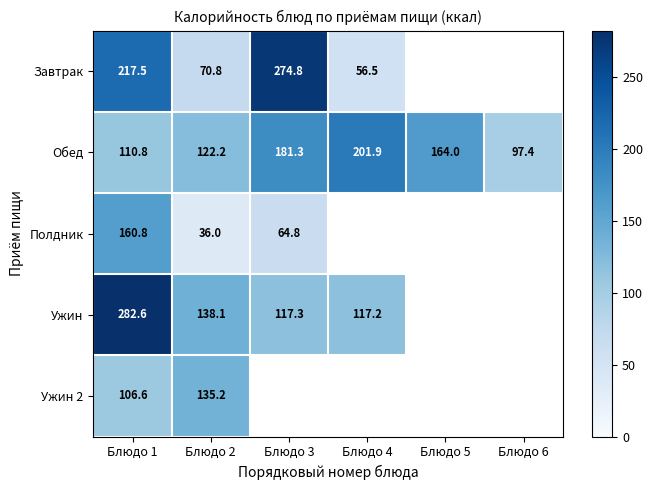

What is the spread (max minus min) of values at Блюдо 4?

145.4